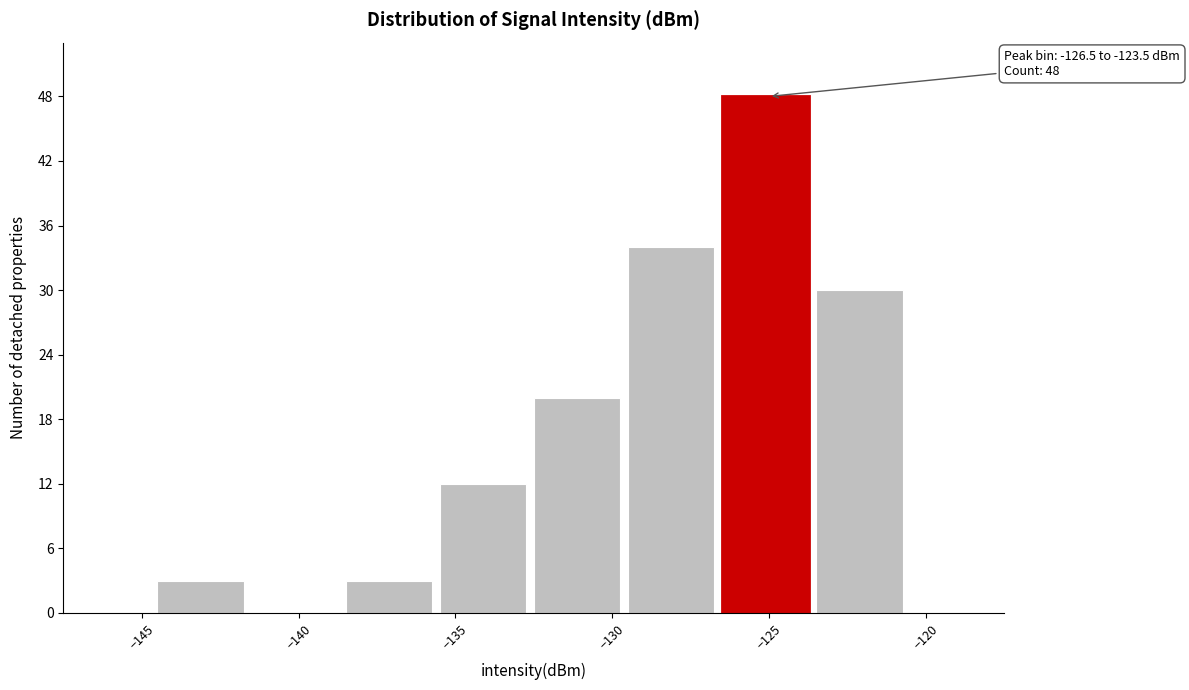

Over which range of the x-axis is the bar tallest?

-126.5 to -123.5